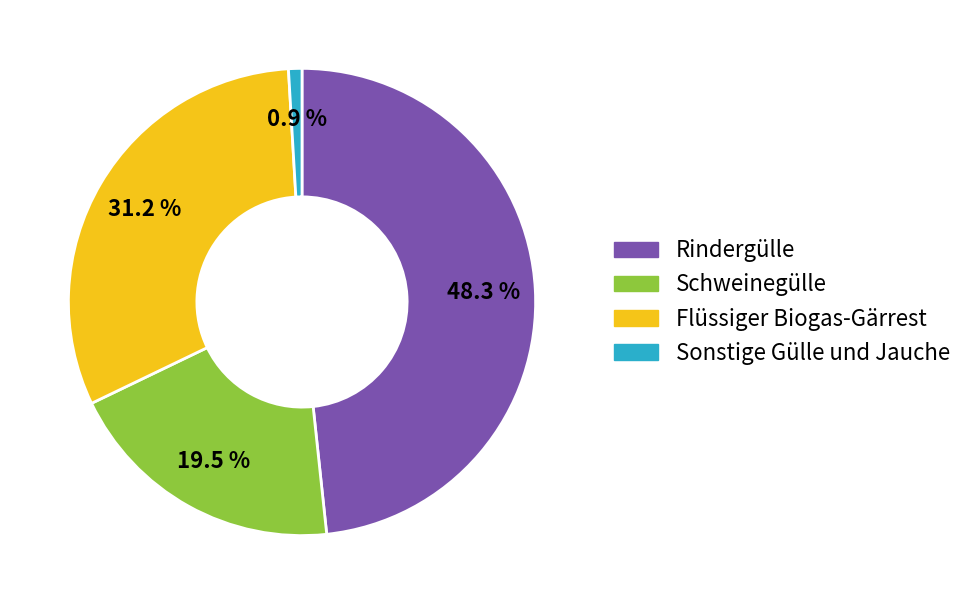

To the nearest percent, what is the difference between the Schweinegülle and Flüssiger Biogas-Gärrest slice percentages?

12%